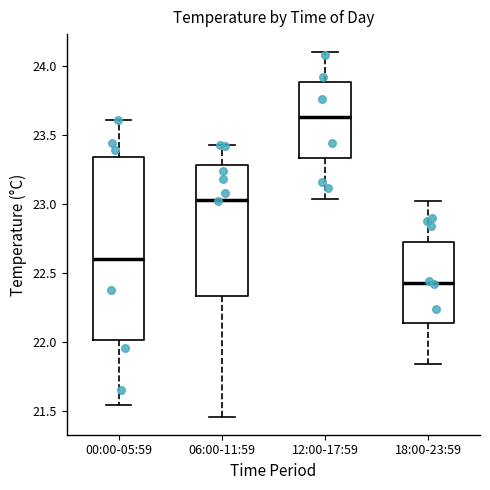

Where does the lower whisker of the box for 18:00-23:59 end on the y-axis? The values are not printed on the chart, so give them approximately, as read against the axis.

21.85